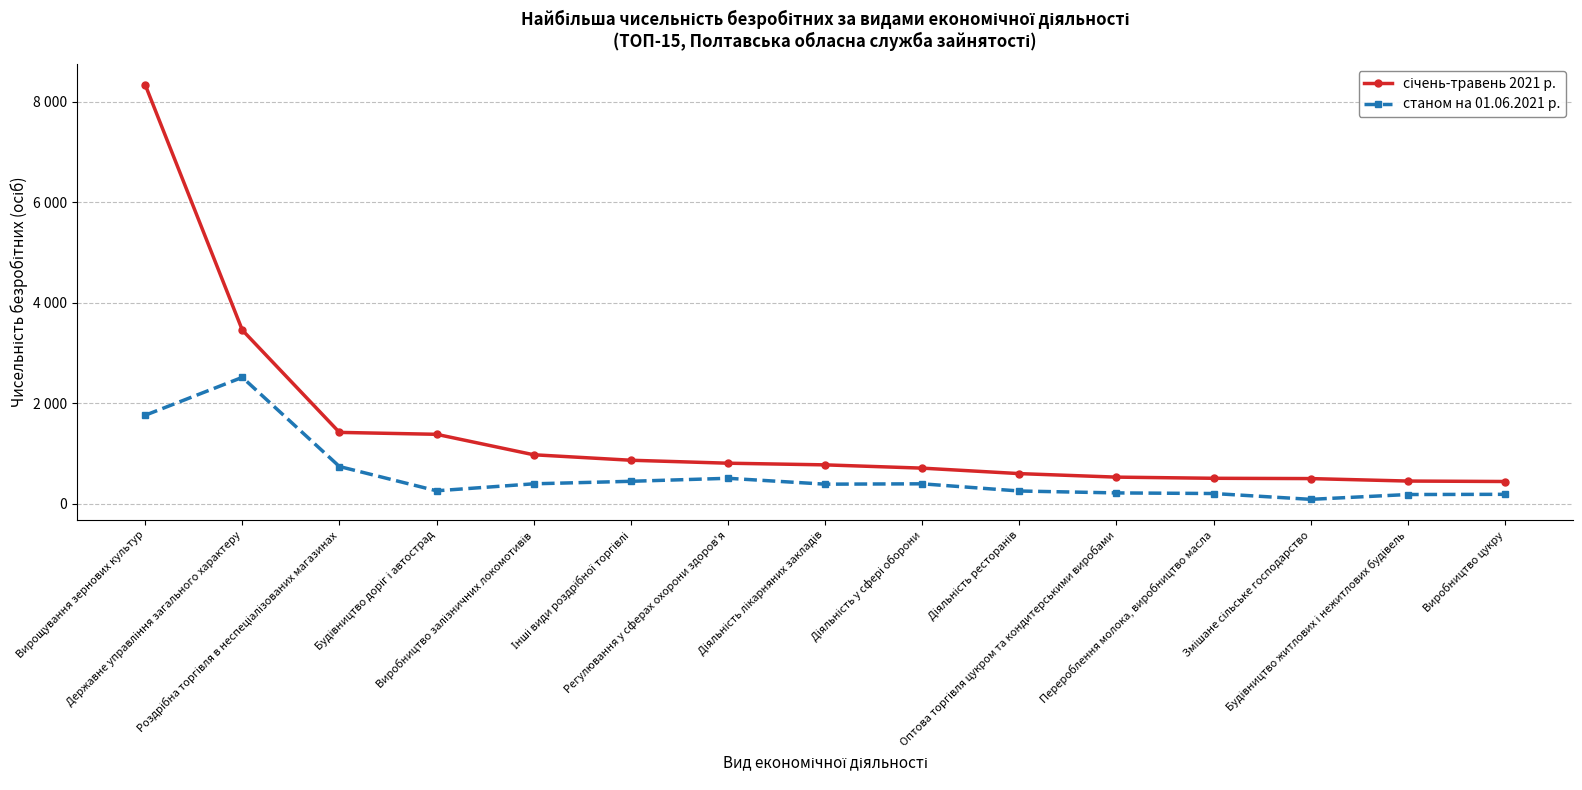

What is the difference between the maximum and minimum values in the станом на 01.06.2021 р. series?

2427